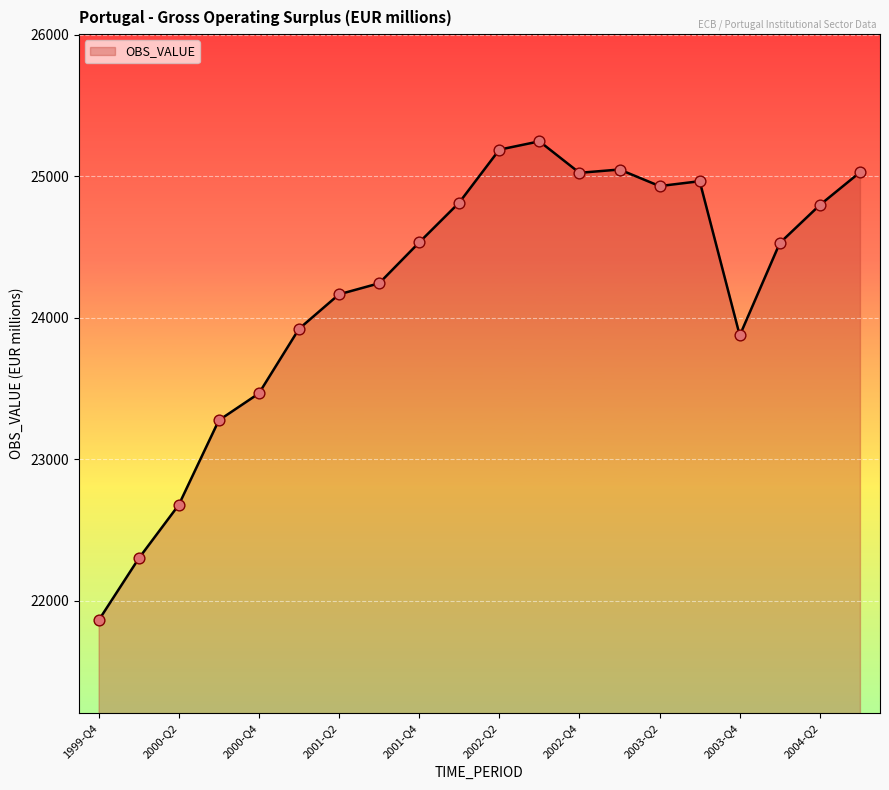

What is the greatest value displayed?

25246.4